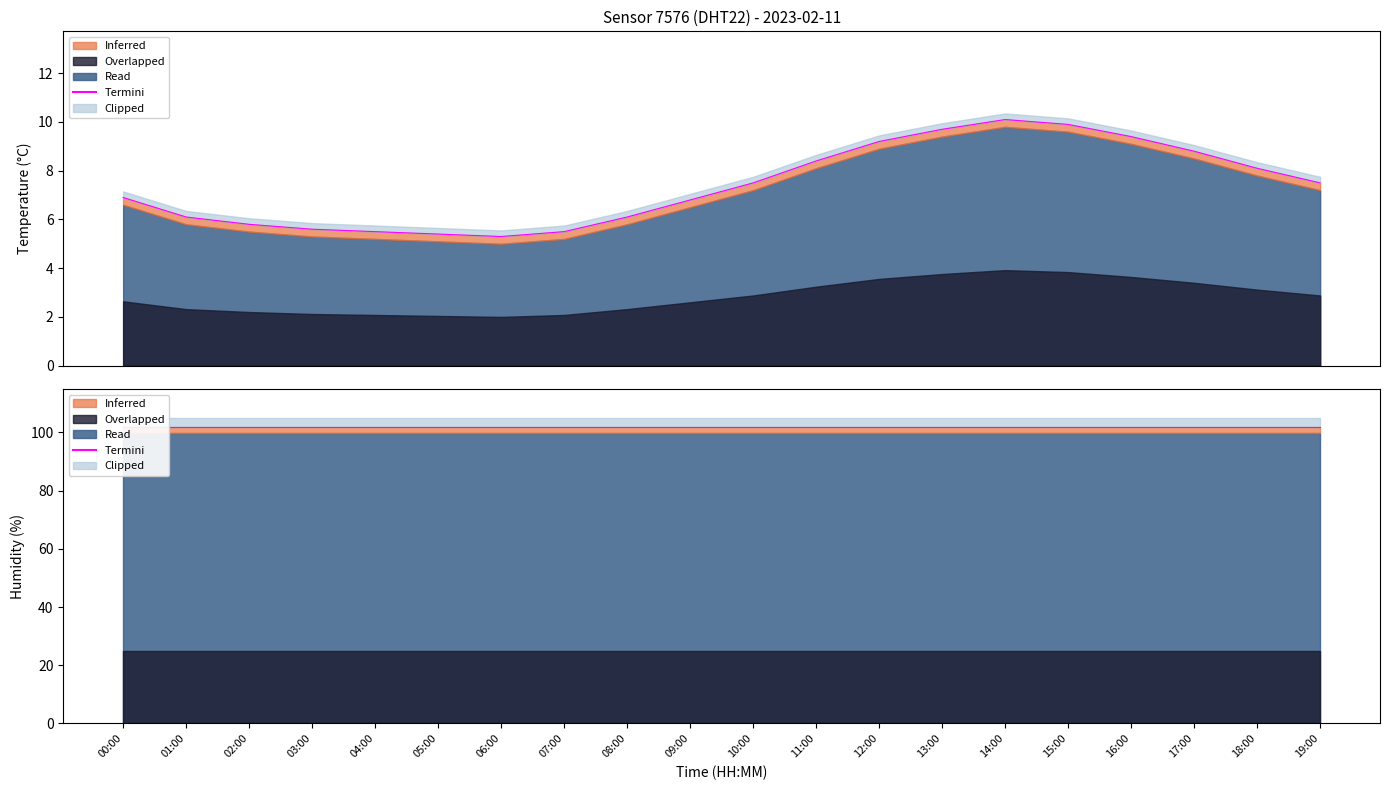

Which category has the highest value across all series?

14:00